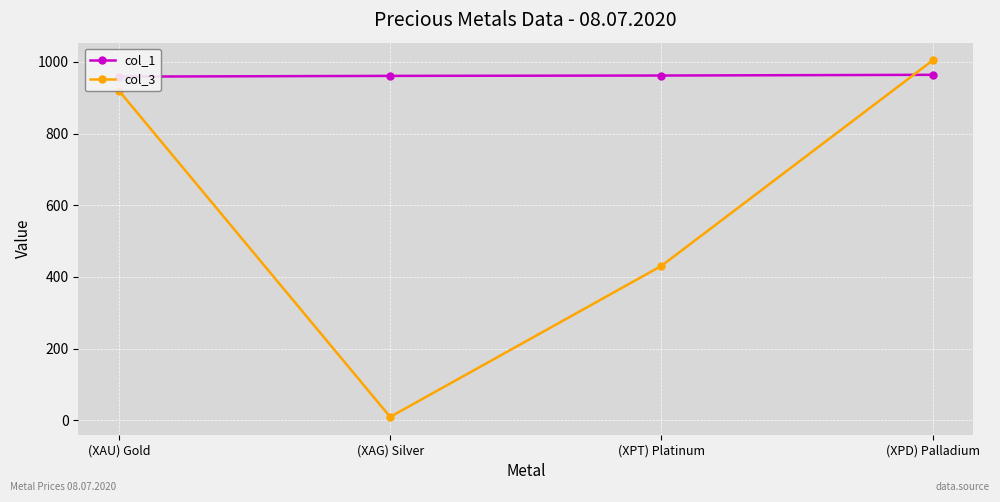

At which category is the sum across all series the highest?

(XPD) Palladium